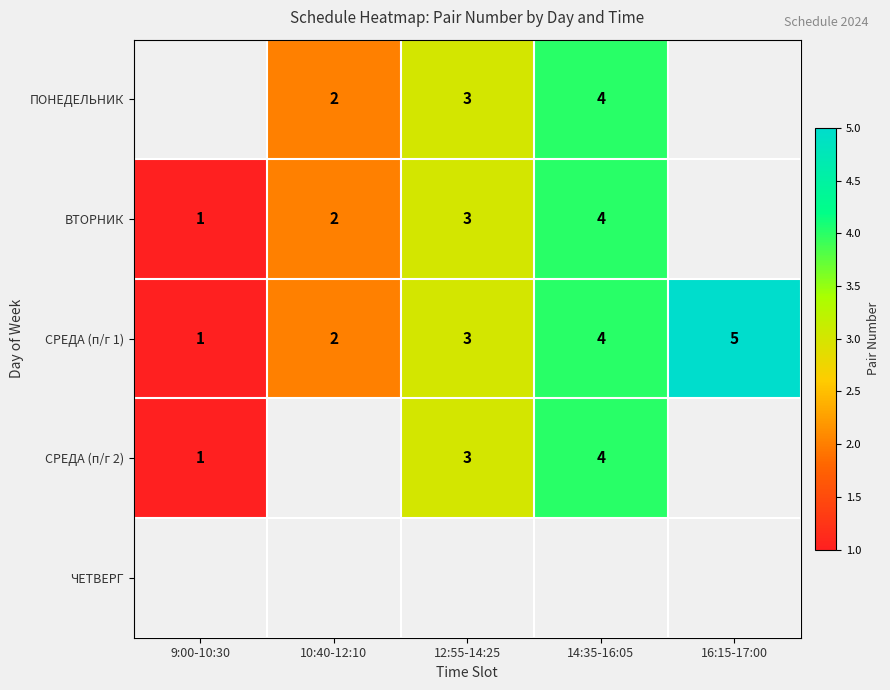

The value of СРЕДА (п/г 1) at 14:35-16:05 is 4. True or false?

True